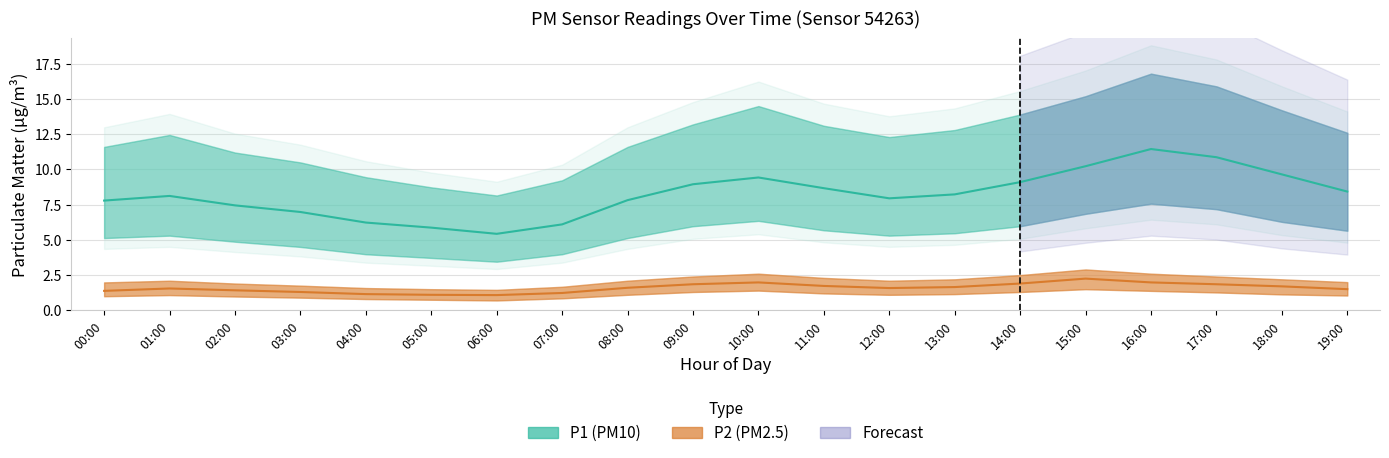

How many interior local peaks does the P2_lower series have?

3